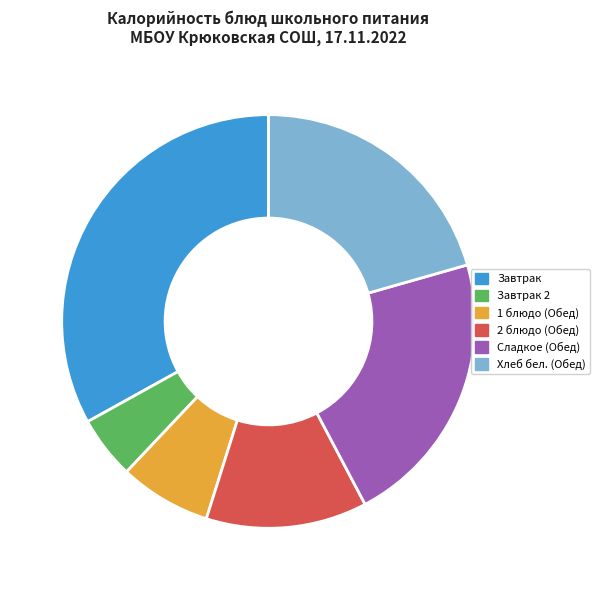

Is there a majority slice in this chart?

No